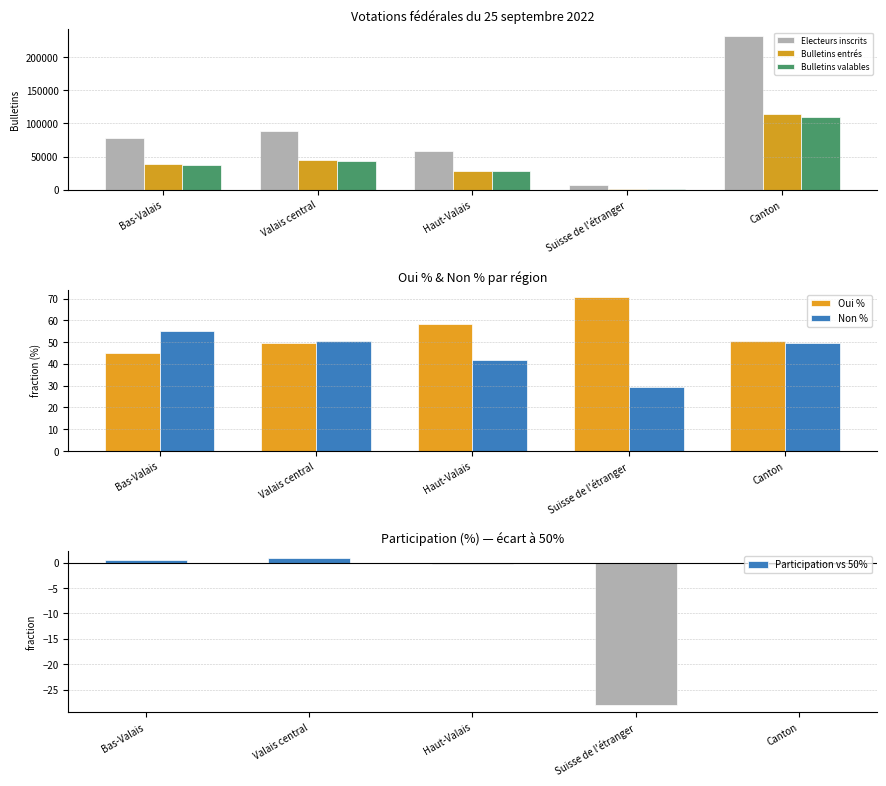

What are all the series names shown in the legend?

Electeurs inscrits, Bulletins entrés, Bulletins valables, Oui %, Non %, Participation vs 50%